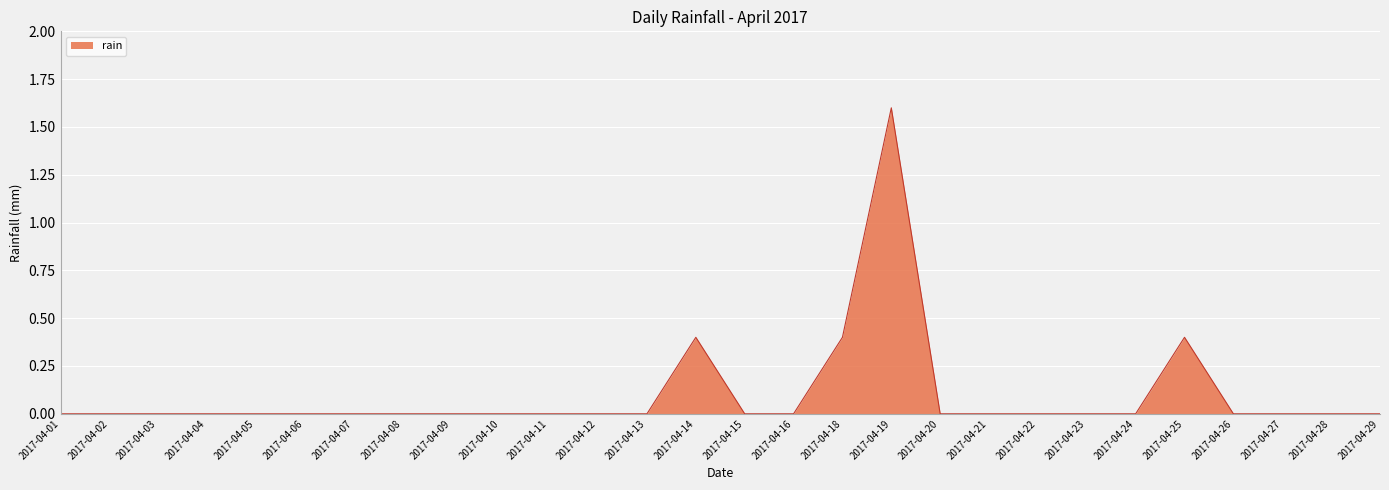

The value at 2017-04-03 is 0.5. True or false?

False